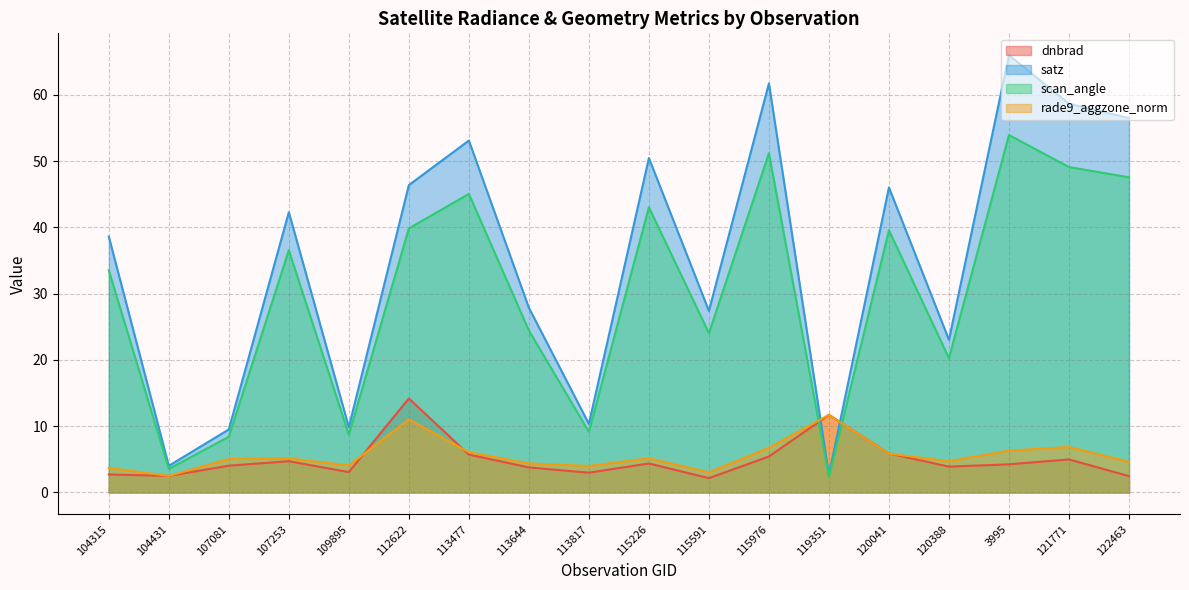

Reading right to left, list all the values displayed in this chart.

dnbrad: 122463=2.5	121771=5.0	3995=4.2	120388=3.9	120041=5.9	119351=11.7	115976=5.4	115591=2.2	115226=4.4	113817=3.0	113644=3.8	113477=5.7	112622=14.2	109895=3.1	107253=4.7	107081=4.0	104431=2.5	104315=2.7
satz: 122463=56.5	121771=58.7	3995=66.0	120388=23.0	120041=46.0	119351=2.7	115976=61.7	115591=27.4	115226=50.5	113817=10.3	113644=27.9	113477=53.1	112622=46.4	109895=9.9	107253=42.3	107081=9.5	104431=4.0	104315=38.6
scan_angle: 122463=47.6	121771=49.1	3995=53.9	120388=20.3	120041=39.6	119351=2.3	115976=51.2	115591=24.0	115226=43.0	113817=9.1	113644=24.4	113477=45.0	112622=39.8	109895=8.7	107253=36.6	107081=8.4	104431=3.6	104315=33.5
rade9_aggzone_norm: 122463=4.6	121771=6.9	3995=6.3	120388=4.7	120041=5.9	119351=11.7	115976=6.7	115591=3.0	115226=5.2	113817=4.0	113644=4.4	113477=6.1	112622=11.0	109895=4.1	107253=5.2	107081=5.0	104431=2.5	104315=3.7